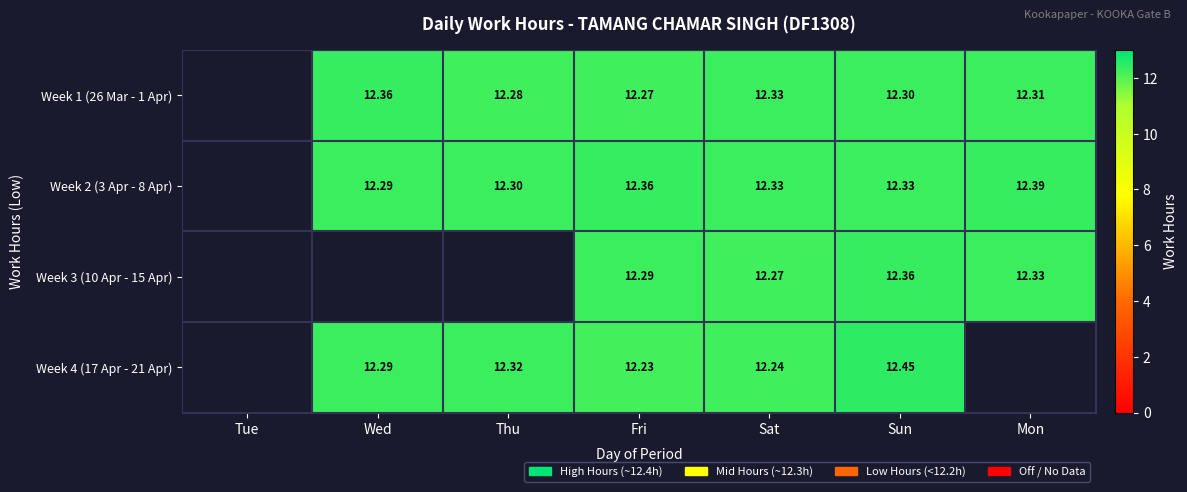

Is the value of Week 2 (3 Apr - 8 Apr) at Fri greater than the value of Week 3 (10 Apr - 15 Apr) at Mon?

Yes